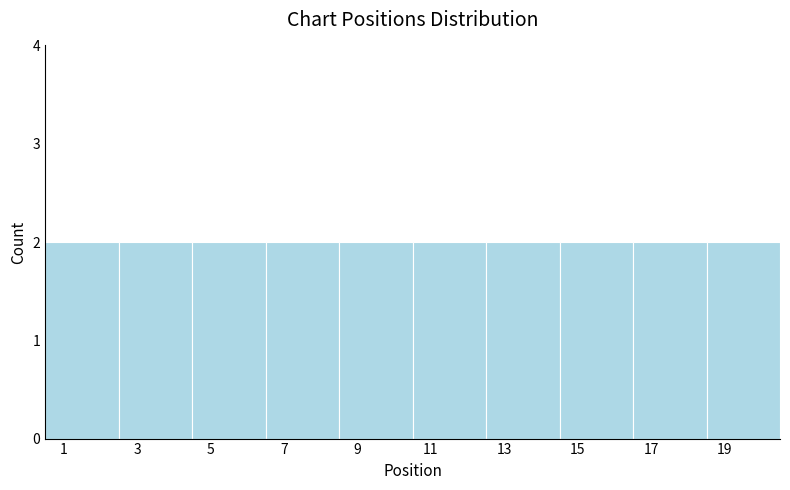

Reading left to right, transcribe this chart: for each bar, give the range it covers on the x-axis and its height. The values are not printed on the chart, so give them approximately, as read against the axis.

0.5 to 2.5: 2
2.5 to 4.5: 2
4.5 to 6.5: 2
6.5 to 8.5: 2
8.5 to 10.5: 2
10.5 to 12.5: 2
12.5 to 14.5: 2
14.5 to 16.5: 2
16.5 to 18.5: 2
18.5 to 20.5: 2